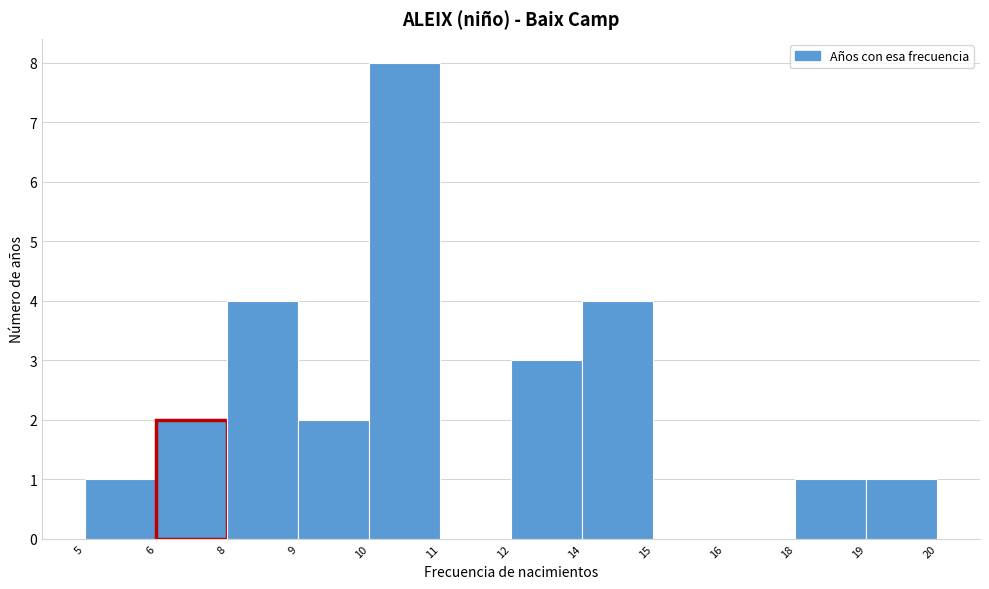

Reading right to left, transcribe all the data shown in this chart.

19=1	18=1	16=0	15=0	14=4	12=3	11=0	10=8	9=2	8=4	6=2	5=1